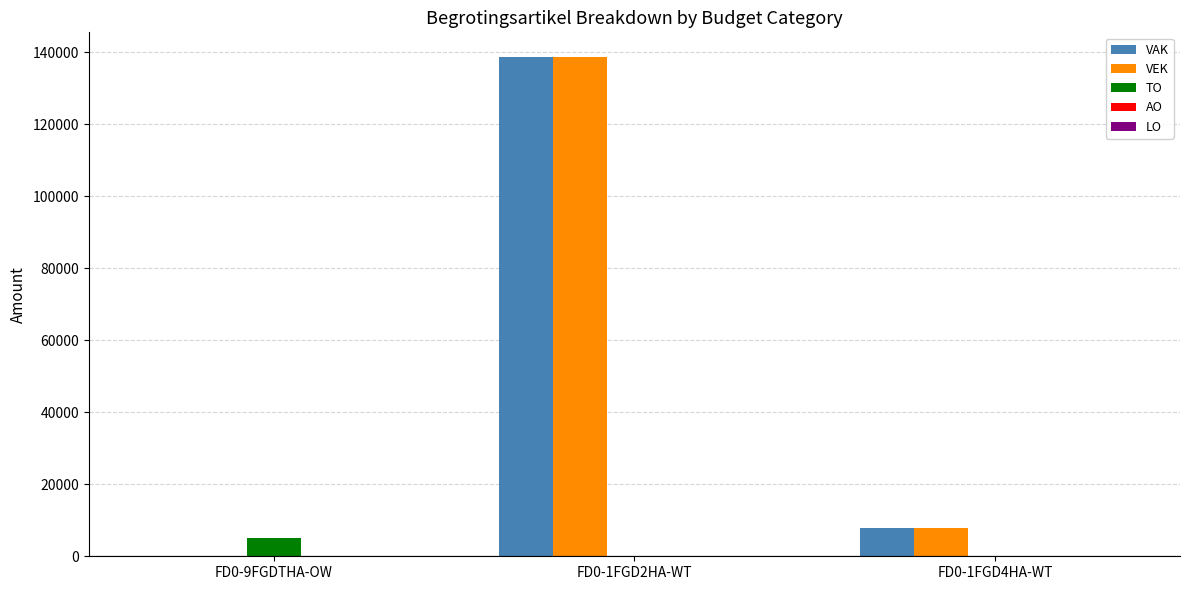

The TO series shows 0 at FD0-1FGD4HA-WT. True or false?

True